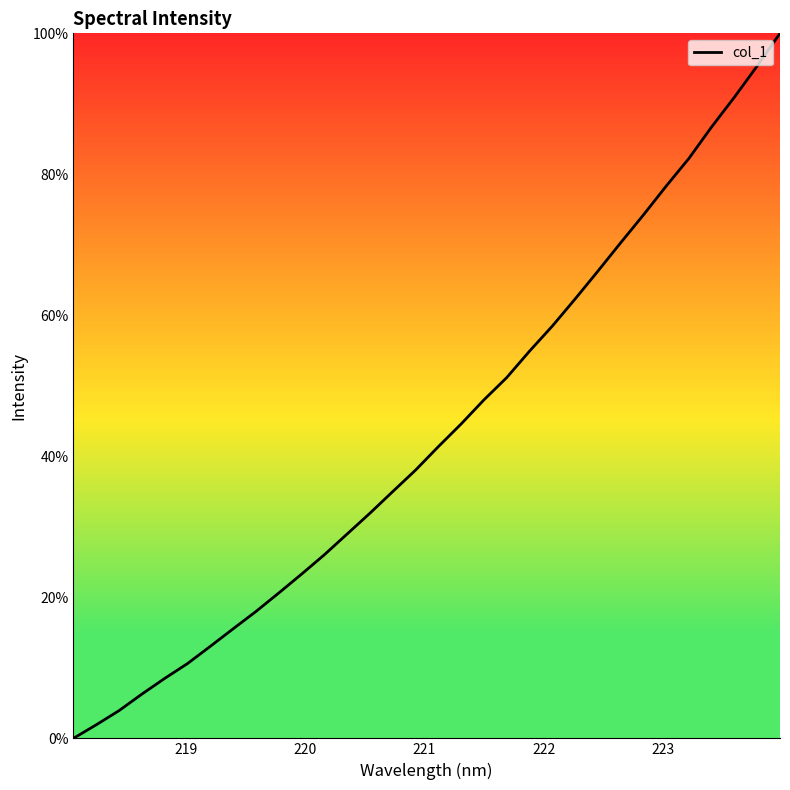

Is this an area chart (filled region under the line)?

No